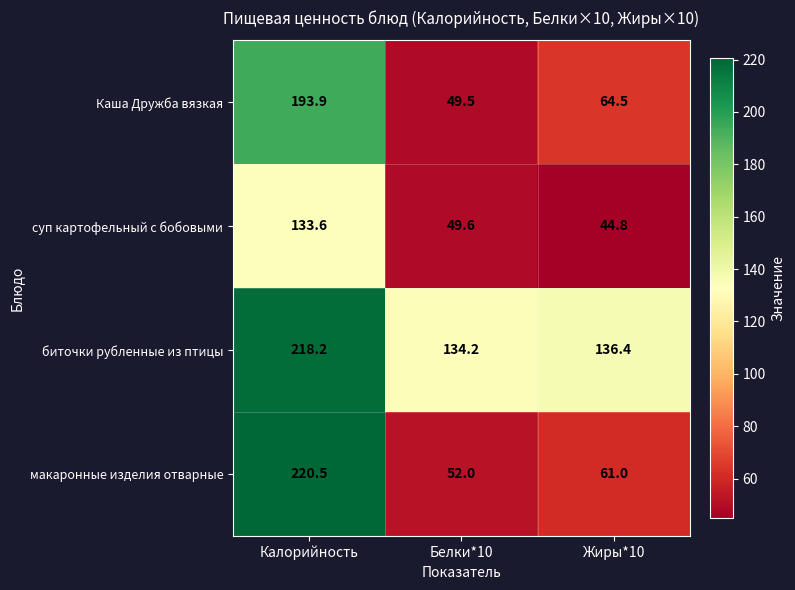

What is the difference between the Каша Дружба вязкая values at Жиры*10 and Белки*10?

15.0